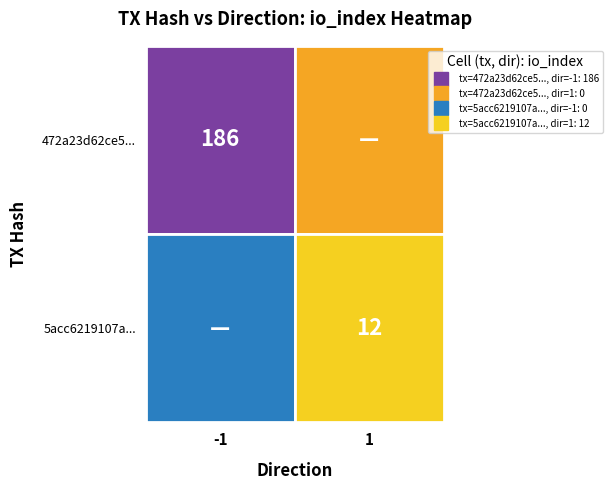

At how many categories does at least one series exceed 94?

1